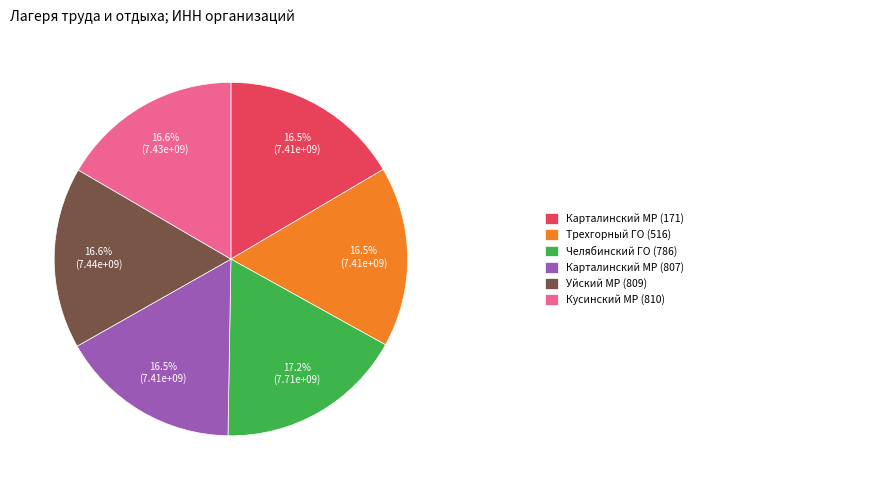

Is there any slice that represents more than half of the pie?

No